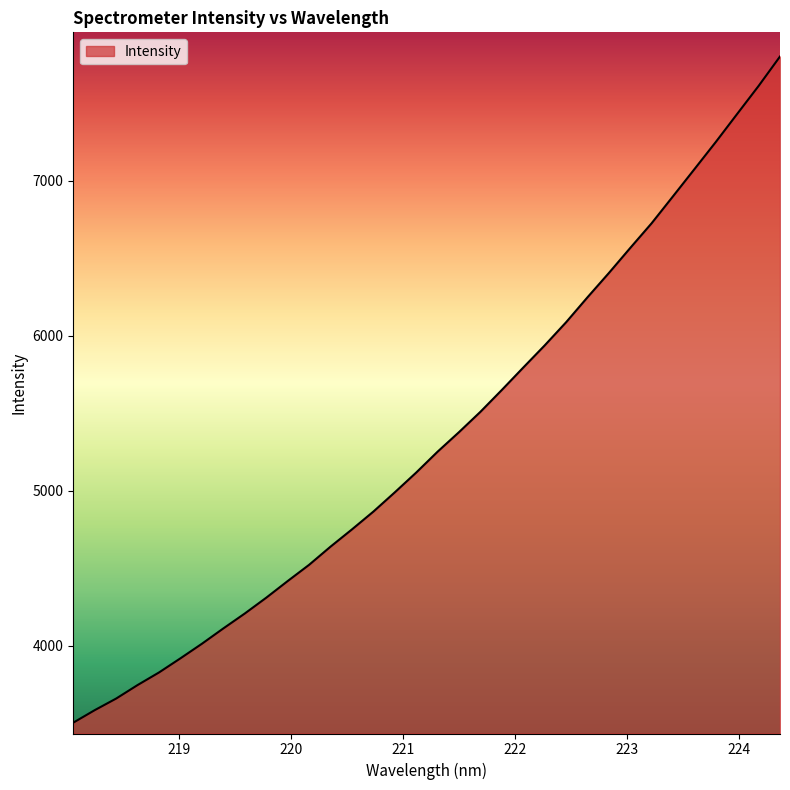

What is the smallest value displayed?

3501.9